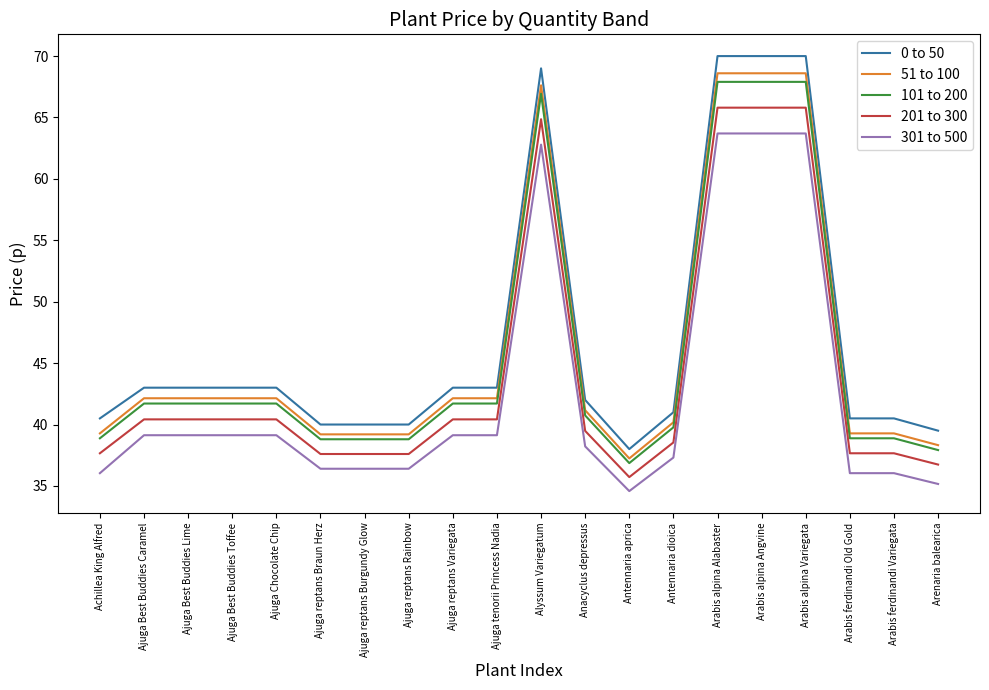

What is the sum of all 201 to 300 values?

881.0